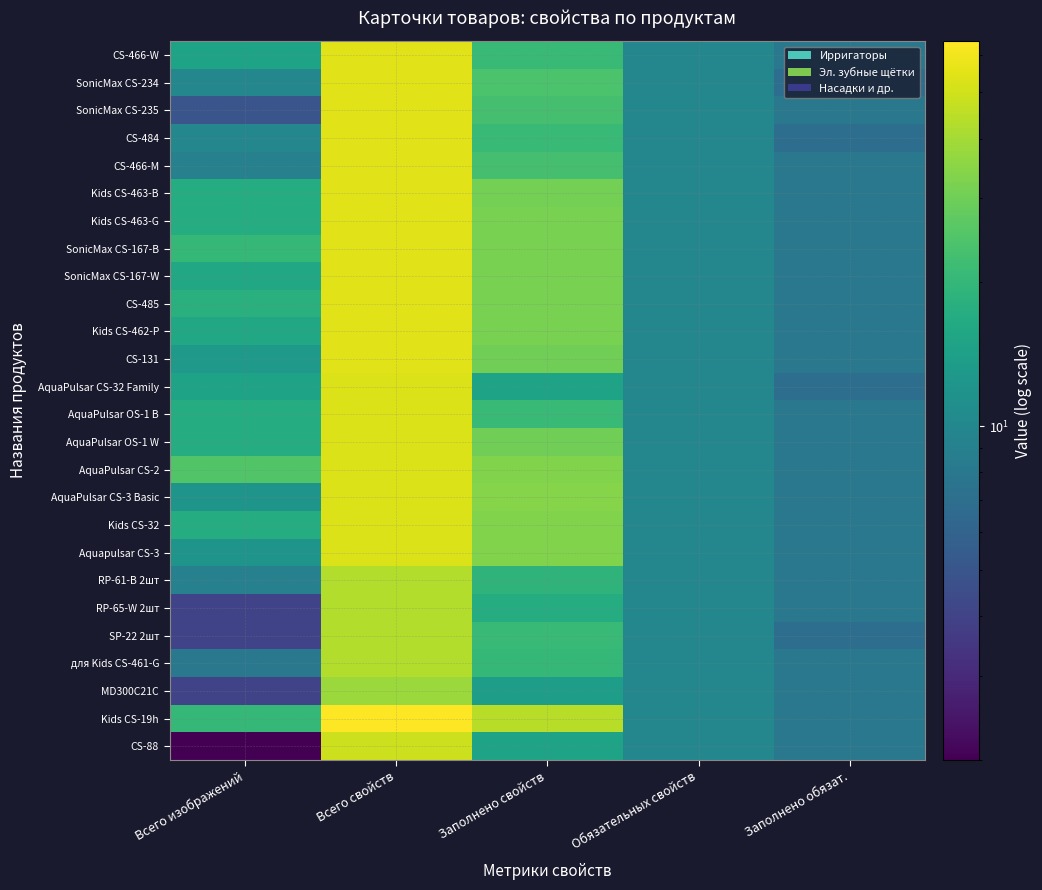

List the series in order of their peak value, highest first.

Kids CS-19h, CS-466-W, SonicMax CS-234, SonicMax CS-235, CS-484, CS-466-M, Kids CS-463-B, Kids CS-463-G, SonicMax CS-167-B, SonicMax CS-167-W, CS-485, Kids CS-462-P, CS-131, AquaPulsar CS-32 Family, AquaPulsar OS-1 B, AquaPulsar OS-1 W, AquaPulsar CS-2, AquaPulsar CS-3 Basic, Kids CS-32, Aquapulsar CS-3, CS-88, RP-61-B 2шт, RP-65-W 2шт, SP-22 2шт, для Kids CS-461-G, MD300C21C